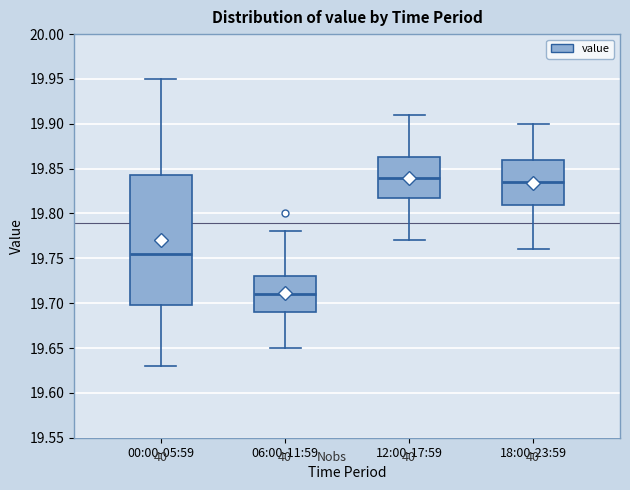

Reading left to right, read every box against the y-axis: the position of its median line, the range the box covers, and the ends of its whiskers. The values are not printed on the chart, so give them approximately, as read against the axis.

00:00-05:59: median 19.755, box 19.700 to 19.845, whiskers 19.630 to 19.950
06:00-11:59: median 19.710, box 19.690 to 19.730, whiskers 19.650 to 19.780
12:00-17:59: median 19.840, box 19.820 to 19.865, whiskers 19.770 to 19.910
18:00-23:59: median 19.835, box 19.810 to 19.860, whiskers 19.760 to 19.900